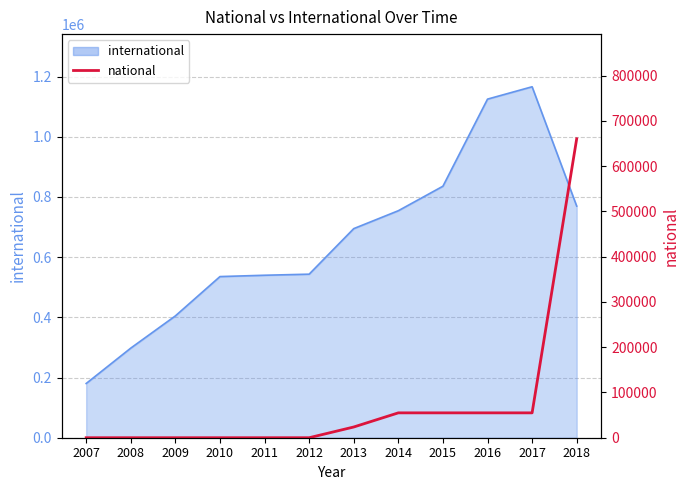

True or false: there are more than 2 points higher than both neighbors.

False